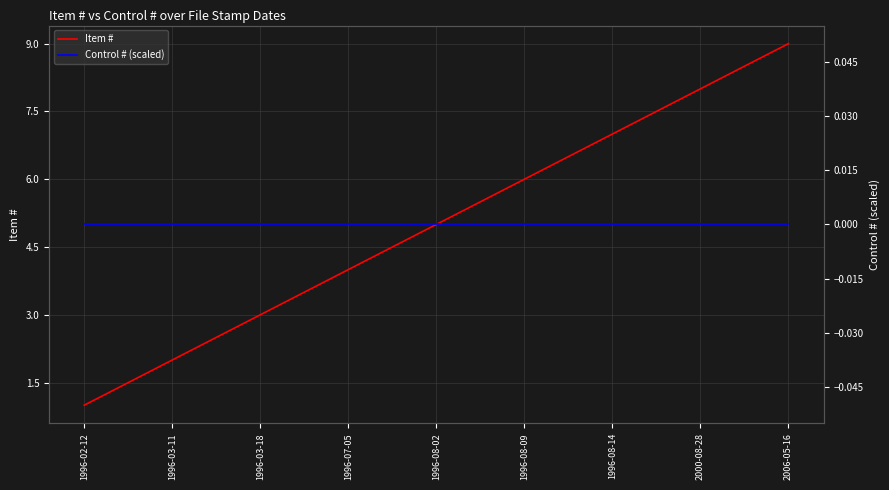

At 1996-07-05, list the series in order from smallest to largest.

Control # (scaled), Item #